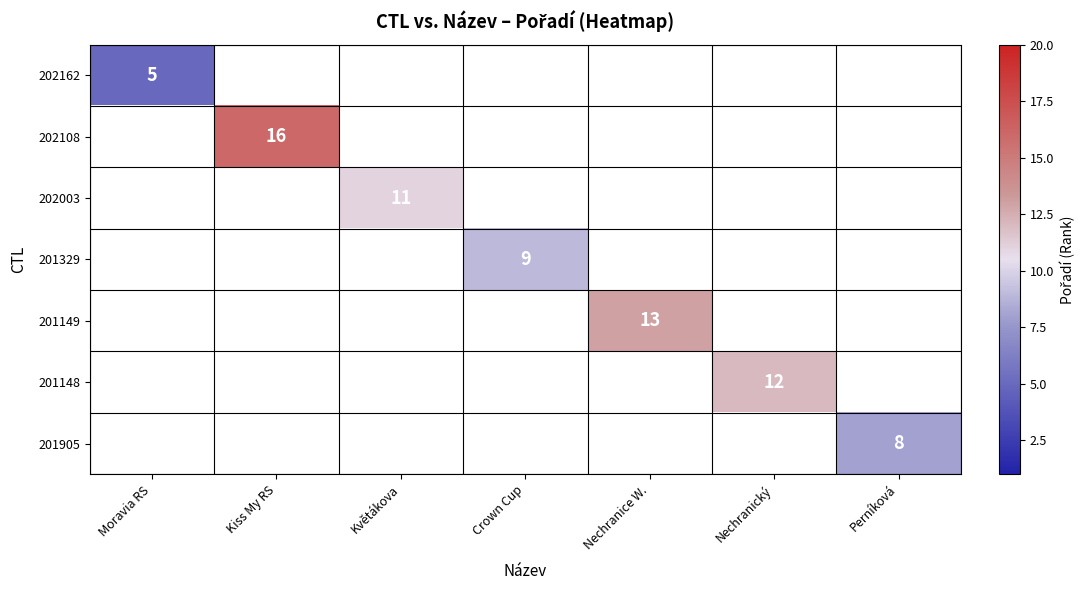

The value of 201905 at Perníková is 11.2. True or false?

False